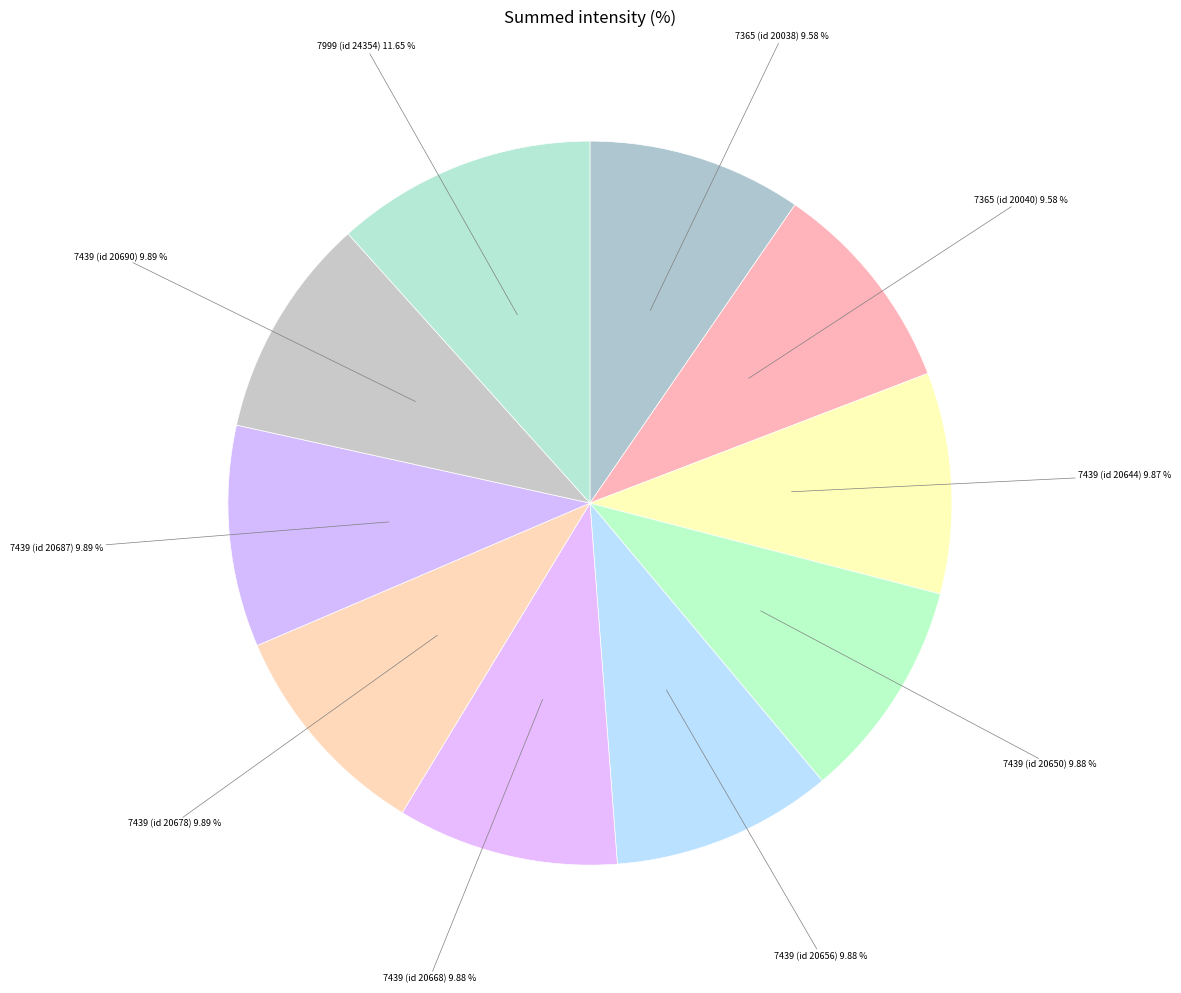

The 7439 (id 20690) slice represents 4% of the pie. True or false?

False